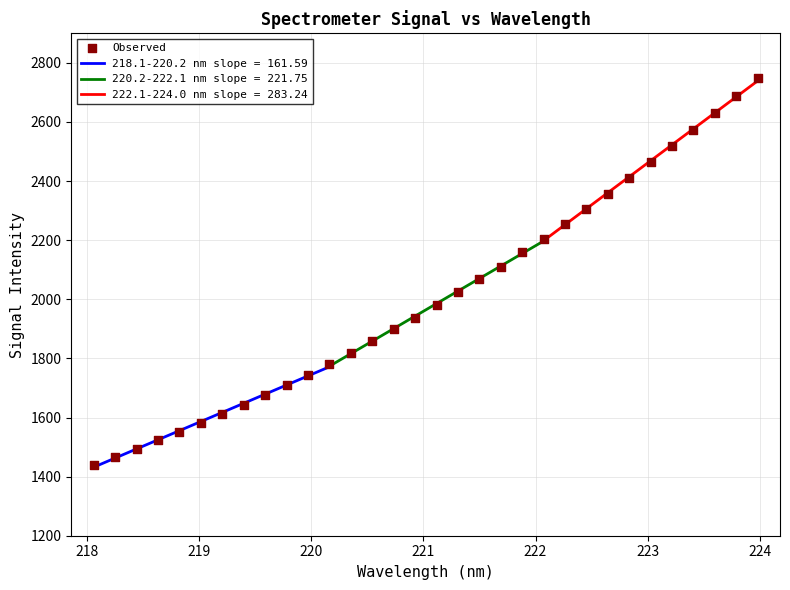

Which has a higher value, 222 or 221?

222